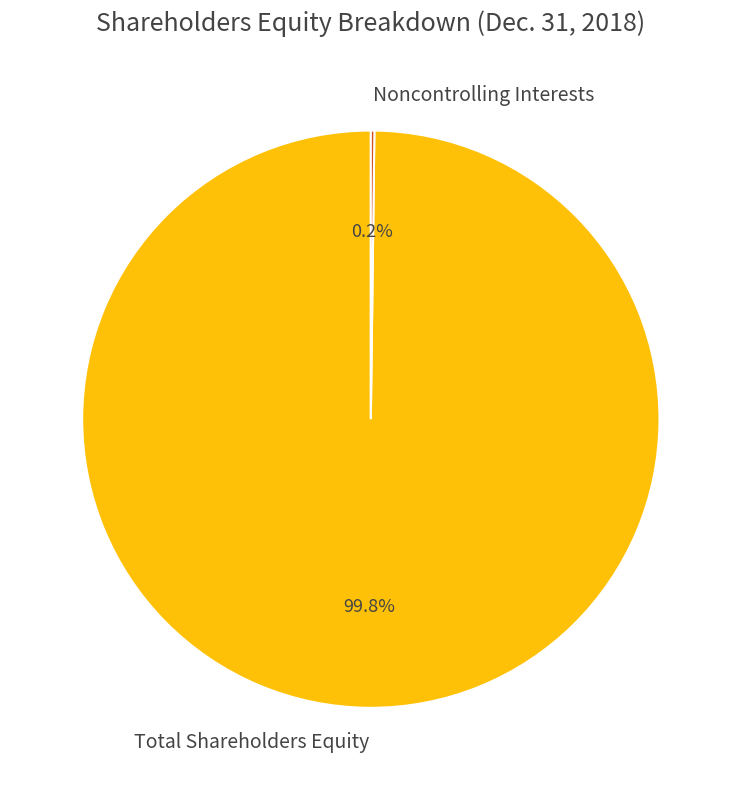

What percentage is NOT represented by Total Shareholders Equity?

0.2%